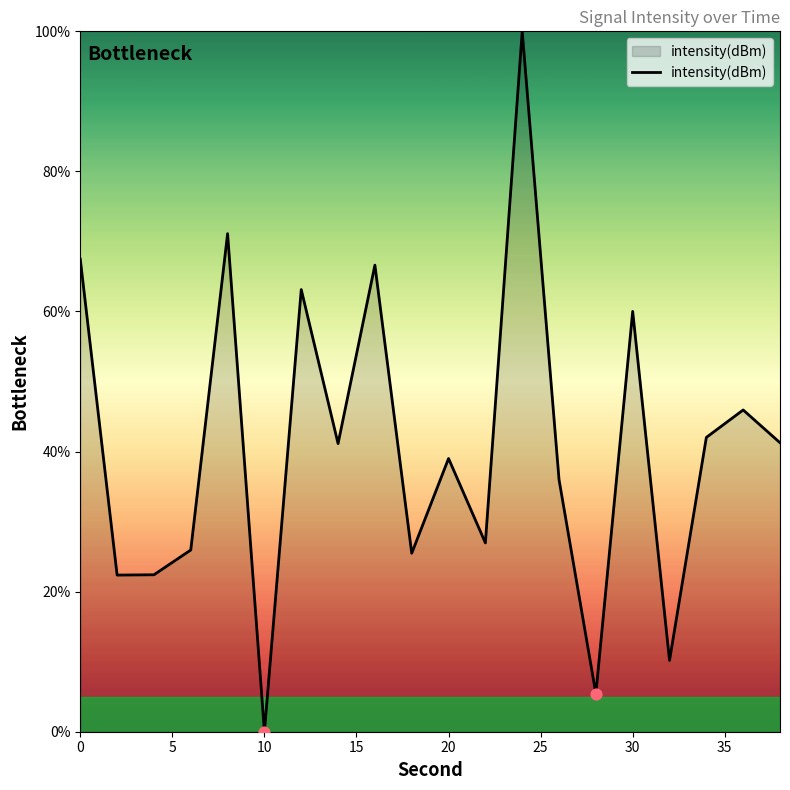

What is the difference between the maximum and minimum values?

100.0